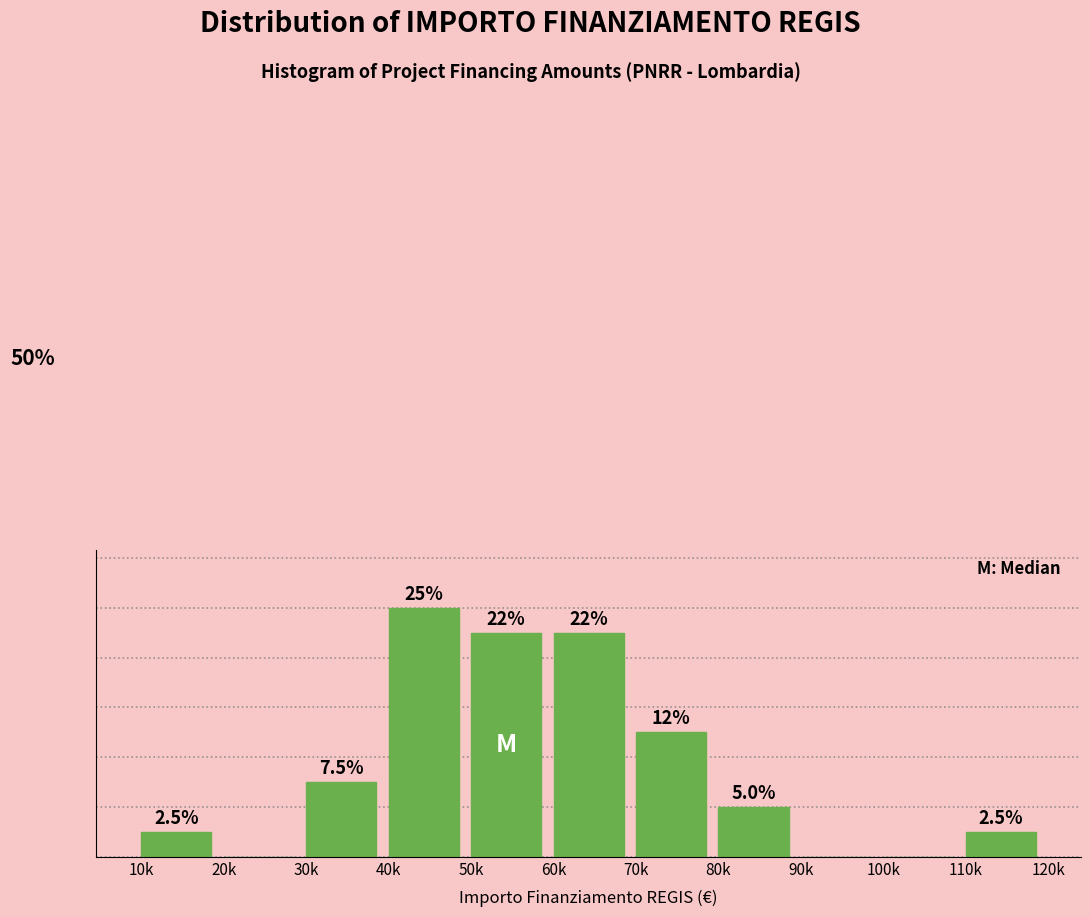

Which has a higher value, 40k or 110k?

40k